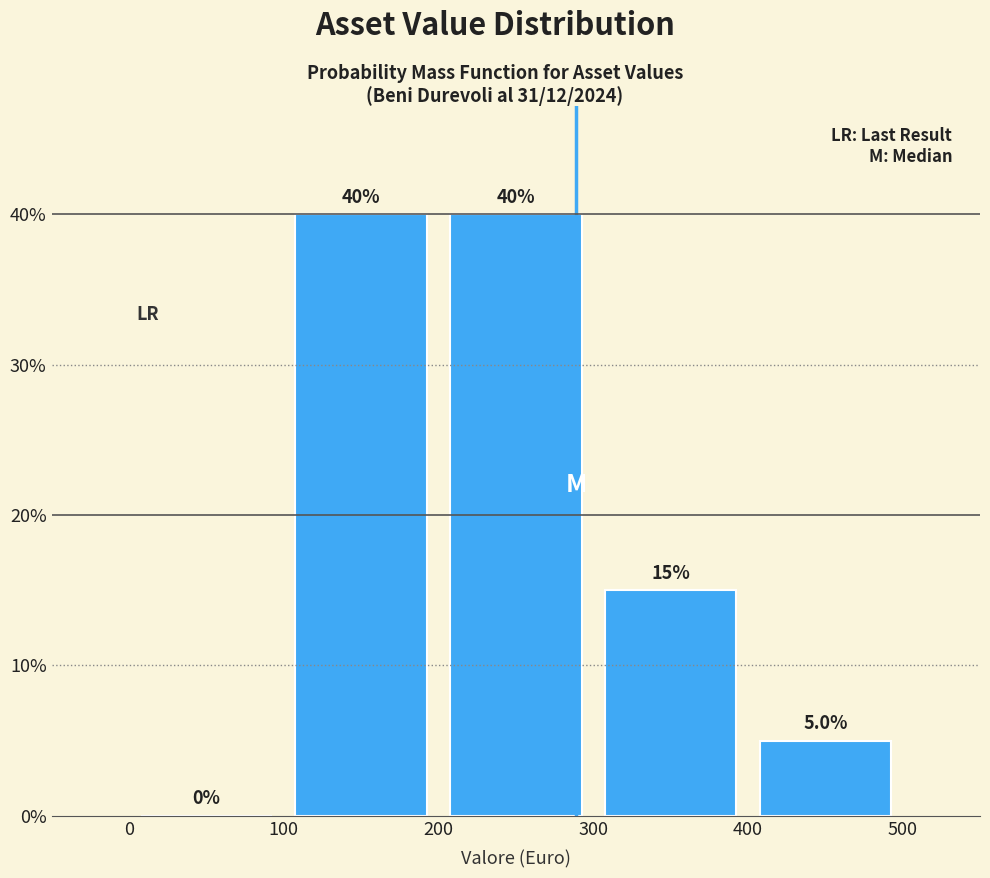

Reading left to right, list every bar in this chart as the range it spans on the x-axis followed by its height.

0 to 100: 0.0
100 to 200: 40.0
200 to 300: 40.0
300 to 400: 15.0
400 to 500: 5.0